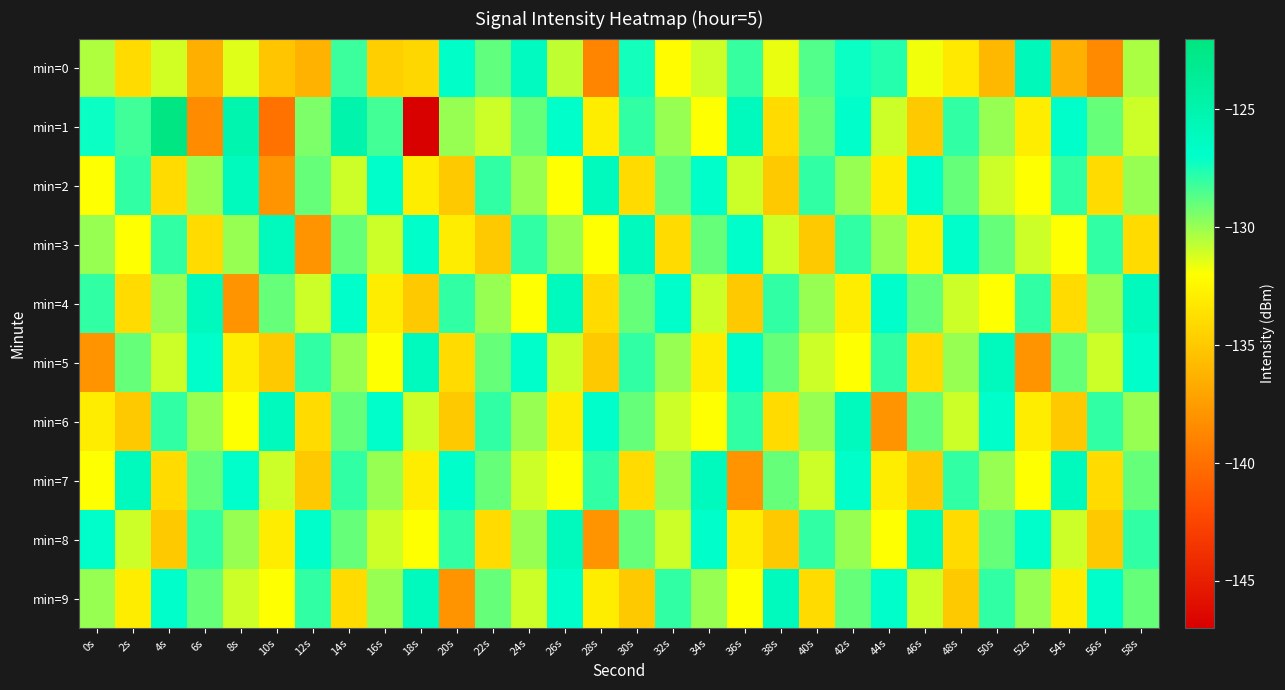

List the series in order of their peak value, highest first.

min=1, min=0, min=2, min=3, min=4, min=5, min=6, min=7, min=8, min=9